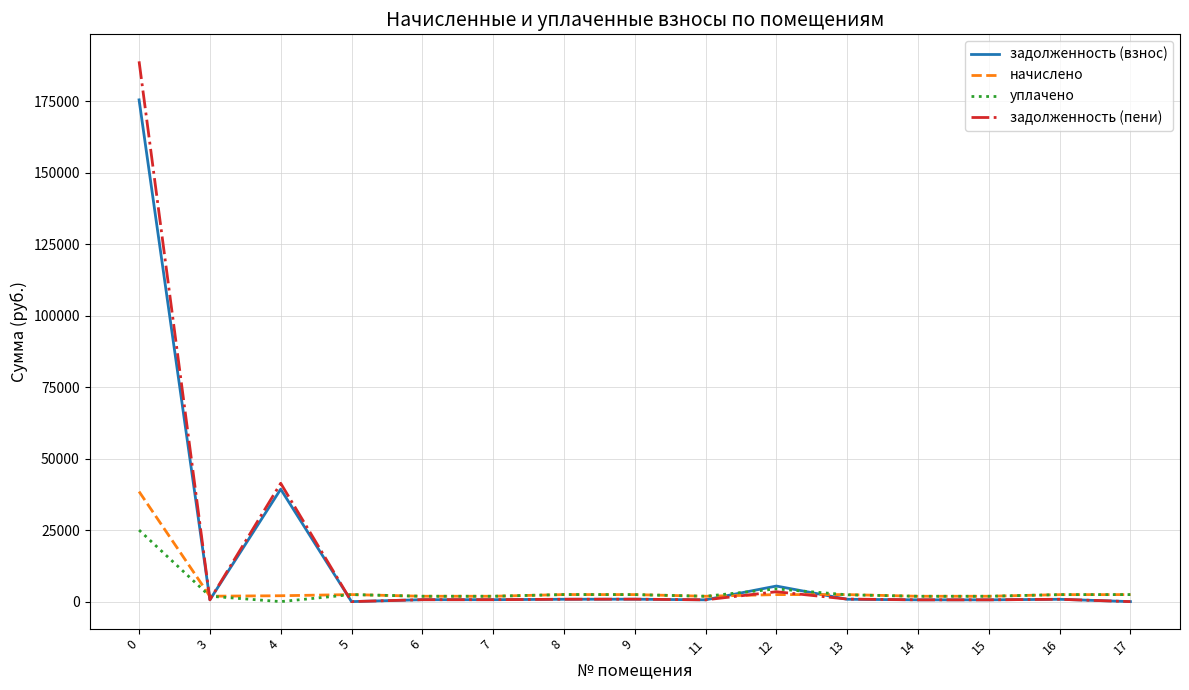

True or false: задолженность (взнос) has more than 0 interior local peaks.

True